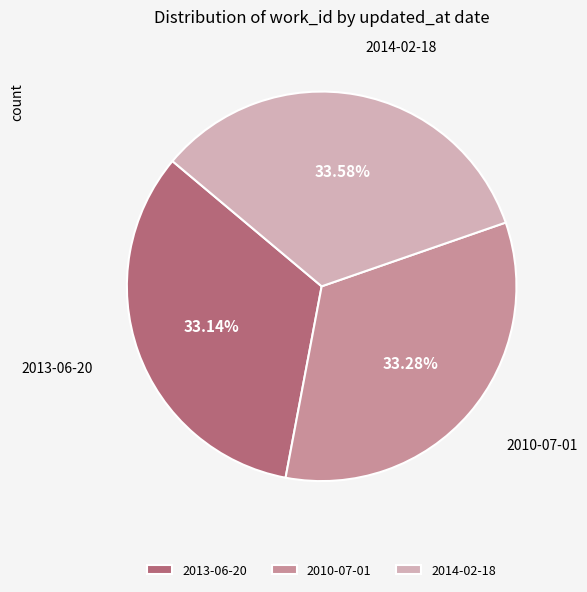

Is it true that 2014-02-18 is 44% of the pie?

False